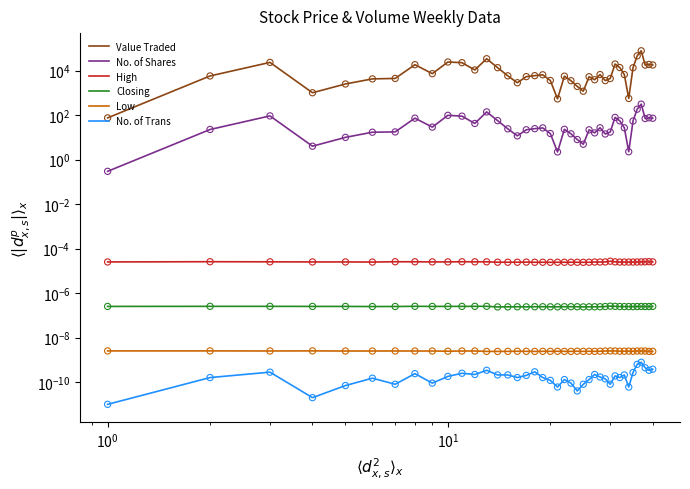

Which series contains the lowest Y value?

No. of Trans